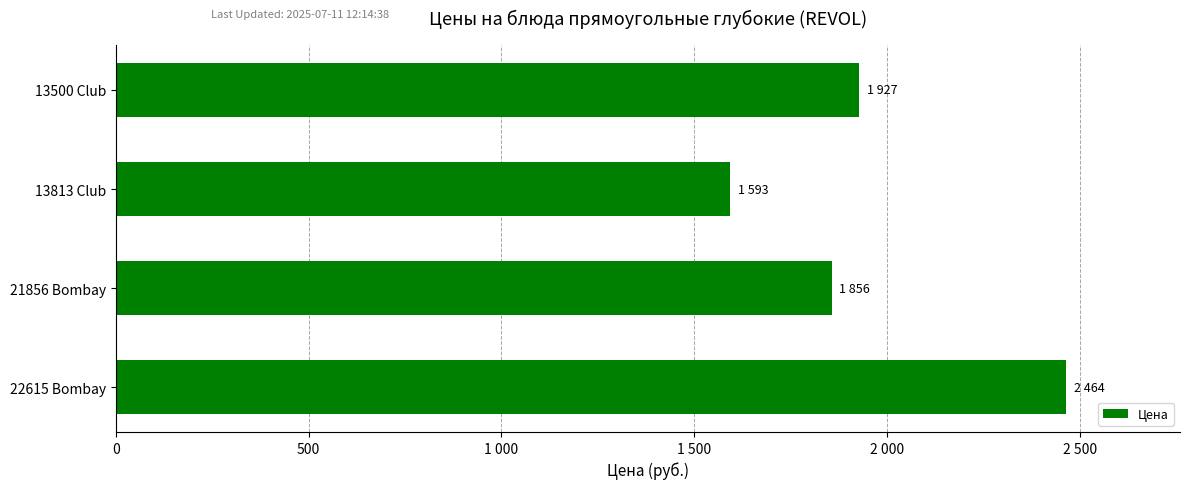

List the labels in order of value, largest first.

22615 Bombay, 13500 Club, 21856 Bombay, 13813 Club